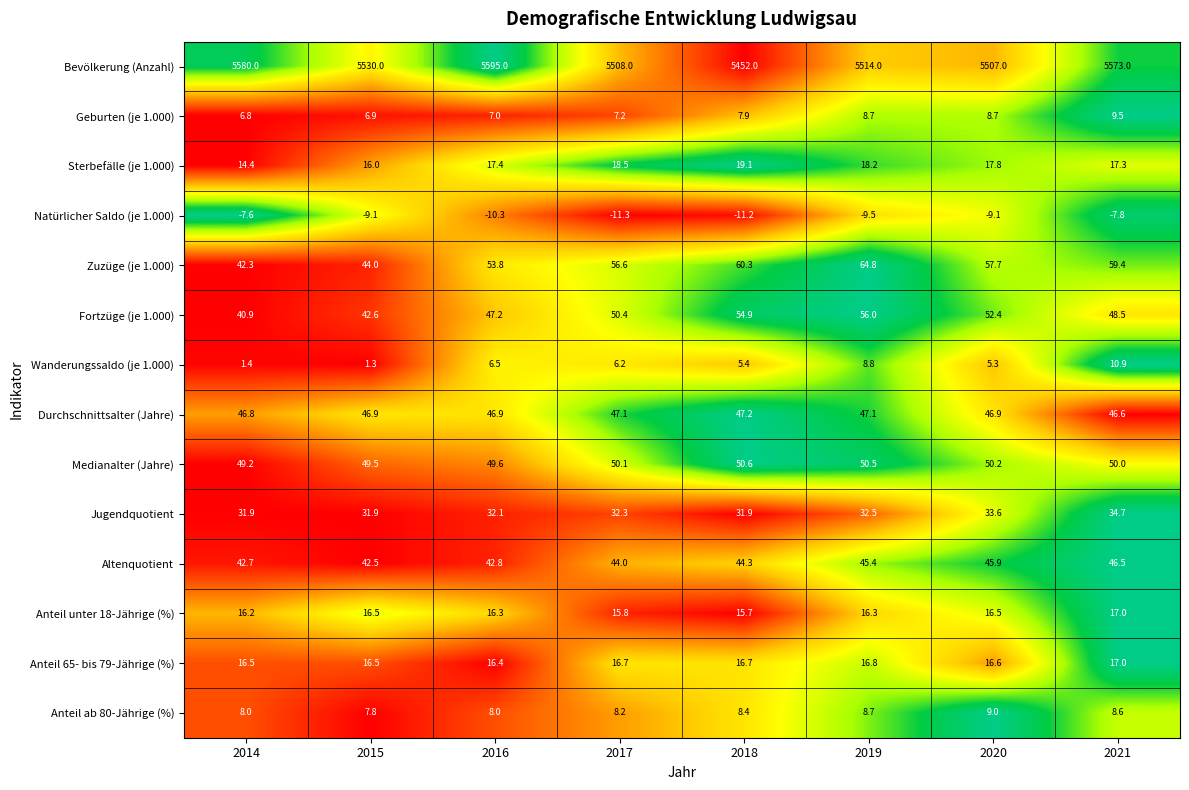

At 2018, list the series in order from smallest to largest.

Natürlicher Saldo (je 1.000), Wanderungssaldo (je 1.000), Geburten (je 1.000), Anteil ab 80-Jährige (%), Anteil unter 18-Jährige (%), Anteil 65- bis 79-Jährige (%), Sterbefälle (je 1.000), Jugendquotient, Altenquotient, Durchschnittsalter (Jahre), Medianalter (Jahre), Fortzüge (je 1.000), Zuzüge (je 1.000), Bevölkerung (Anzahl)